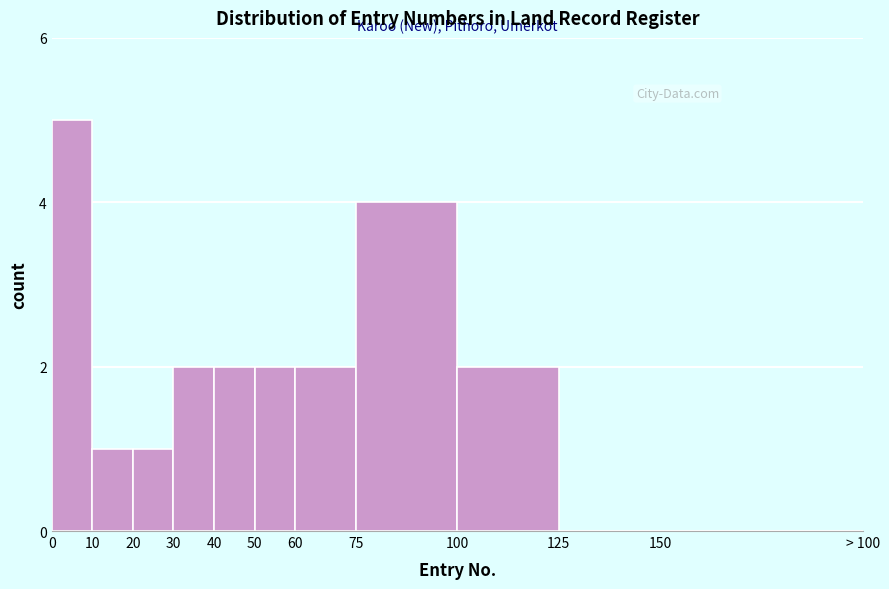

Reading left to right, list all the values displayed in this chart.

0=5	10=1	20=1	30=2	40=2	50=2	60=2	75=4	100=2	125=0	150=0